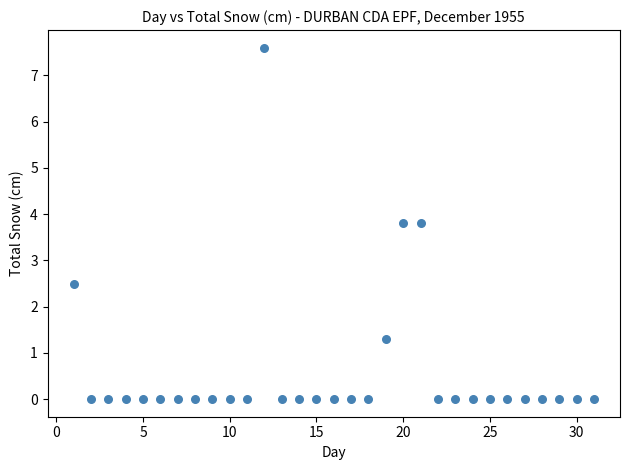

What Y value in the scatter plot is closest to 3?

2.5